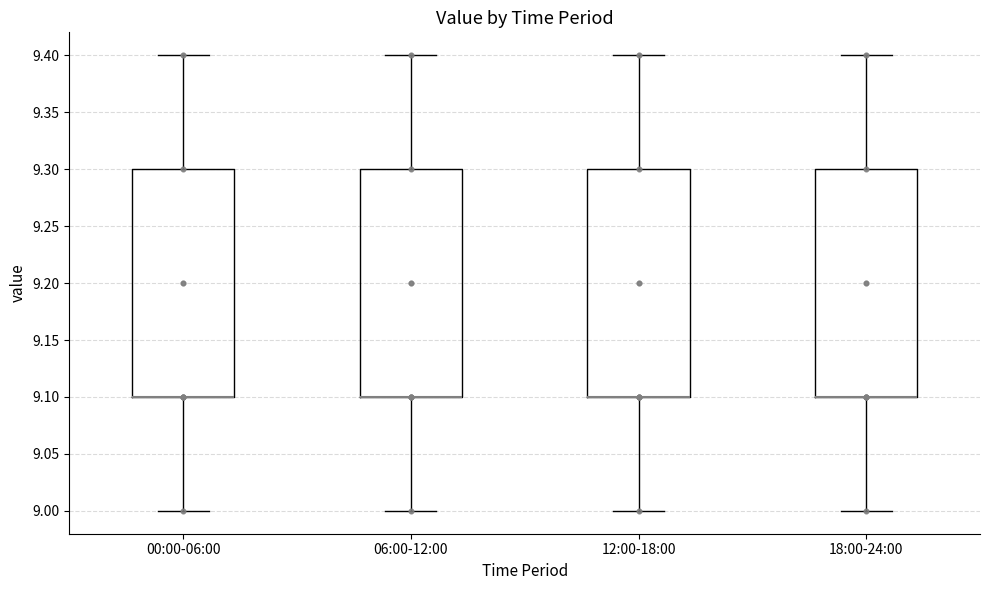

Reading left to right, read every box against the y-axis: the position of its median line, the range the box covers, and the ends of its whiskers. The values are not printed on the chart, so give them approximately, as read against the axis.

00:00-06:00: median 9.1 (drawn on the box's lower edge), box 9.1 to 9.3, whiskers 9.0 to 9.4
06:00-12:00: median 9.1 (drawn on the box's lower edge), box 9.1 to 9.3, whiskers 9.0 to 9.4
12:00-18:00: median 9.1 (drawn on the box's lower edge), box 9.1 to 9.3, whiskers 9.0 to 9.4
18:00-24:00: median 9.1 (drawn on the box's lower edge), box 9.1 to 9.3, whiskers 9.0 to 9.4